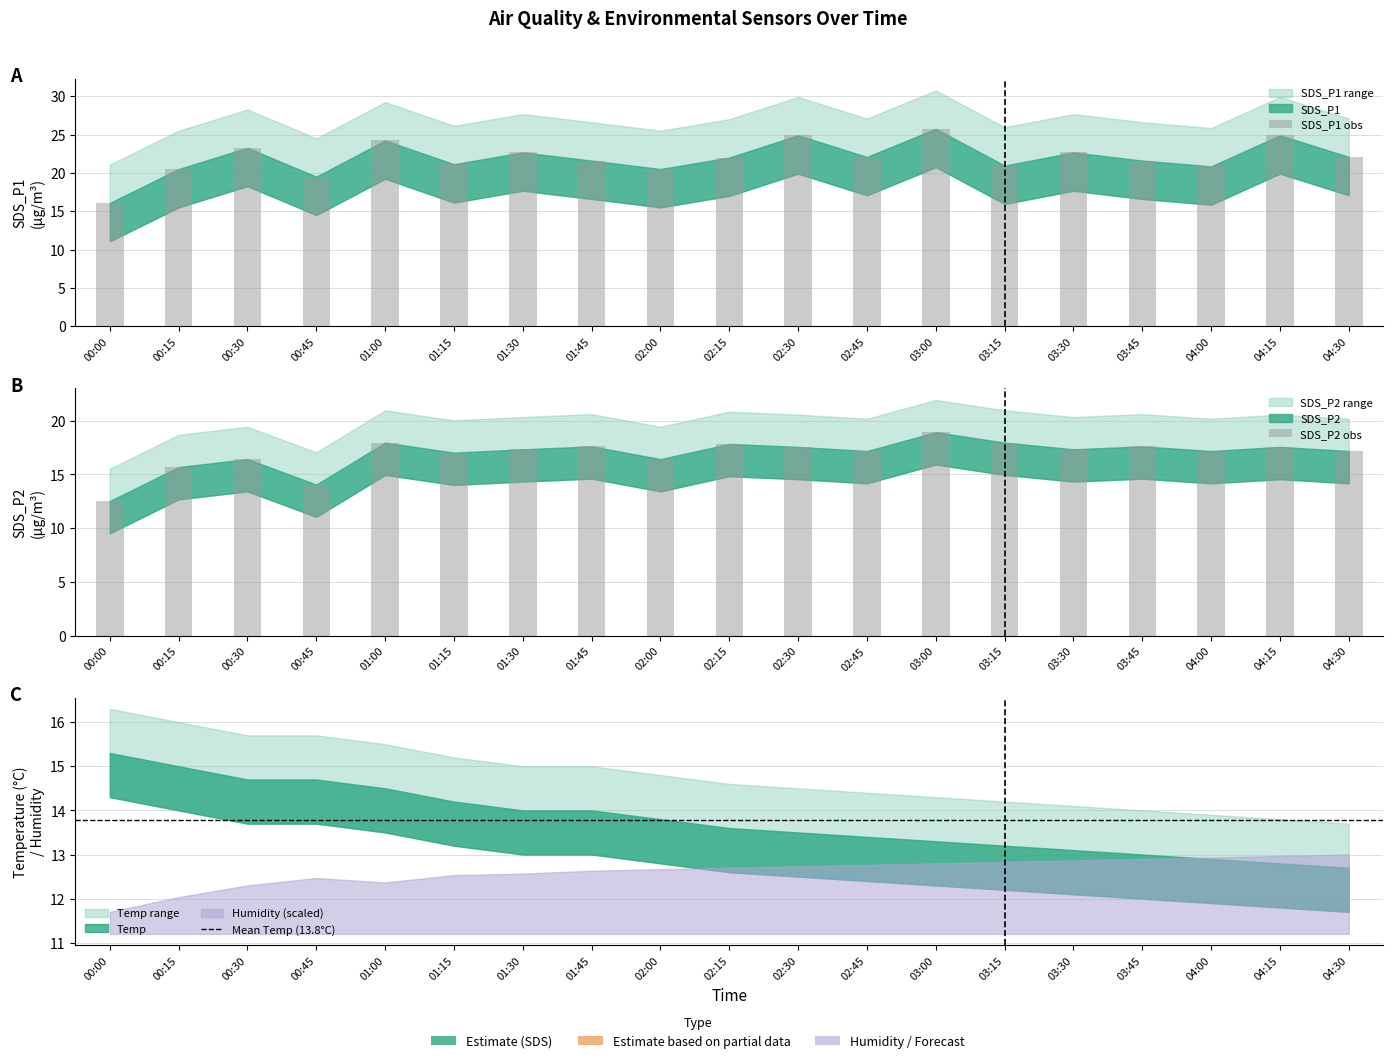

Rank the categories by SDS_P2 value from lowest to highest.

00:00, 00:45, 00:15, 00:30, 02:00, 01:15, 02:45, 04:00, 04:30, 01:30, 03:30, 02:30, 04:15, 01:45, 03:45, 02:15, 01:00, 03:15, 03:00